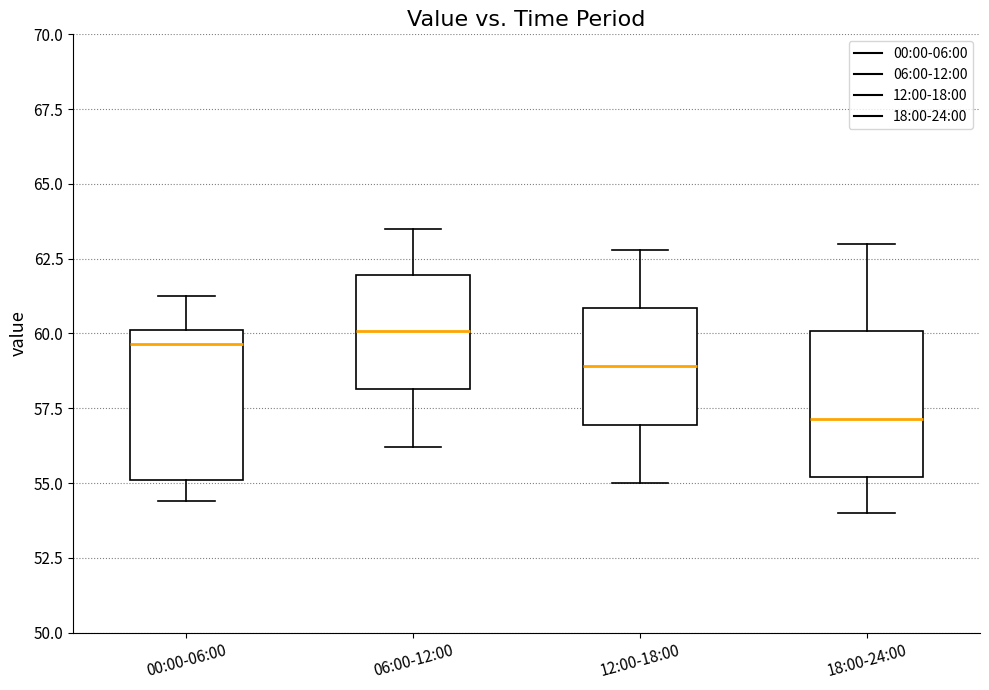

Reading left to right, read every box against the y-axis: the position of its median line, the range the box covers, and the ends of its whiskers. The values are not printed on the chart, so give them approximately, as read against the axis.

00:00-06:00: median 59.5, box 55.0 to 60.0, whiskers 54.5 to 61.5
06:00-12:00: median 60.0, box 58.0 to 62.0, whiskers 56.0 to 63.5
12:00-18:00: median 59.0, box 57.0 to 61.0, whiskers 55.0 to 63.0
18:00-24:00: median 57.0, box 55.0 to 60.0, whiskers 54.0 to 63.0